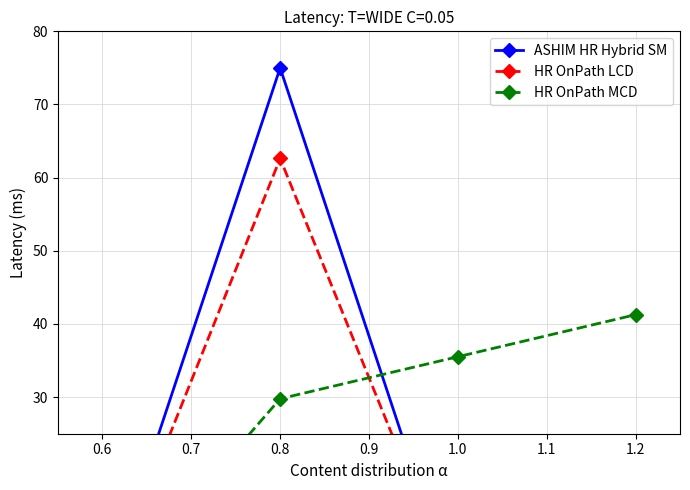

Rank the series at 0.6 from lowest to highest value.

ASHIM HR Hybrid SM, HR OnPath LCD, HR OnPath MCD